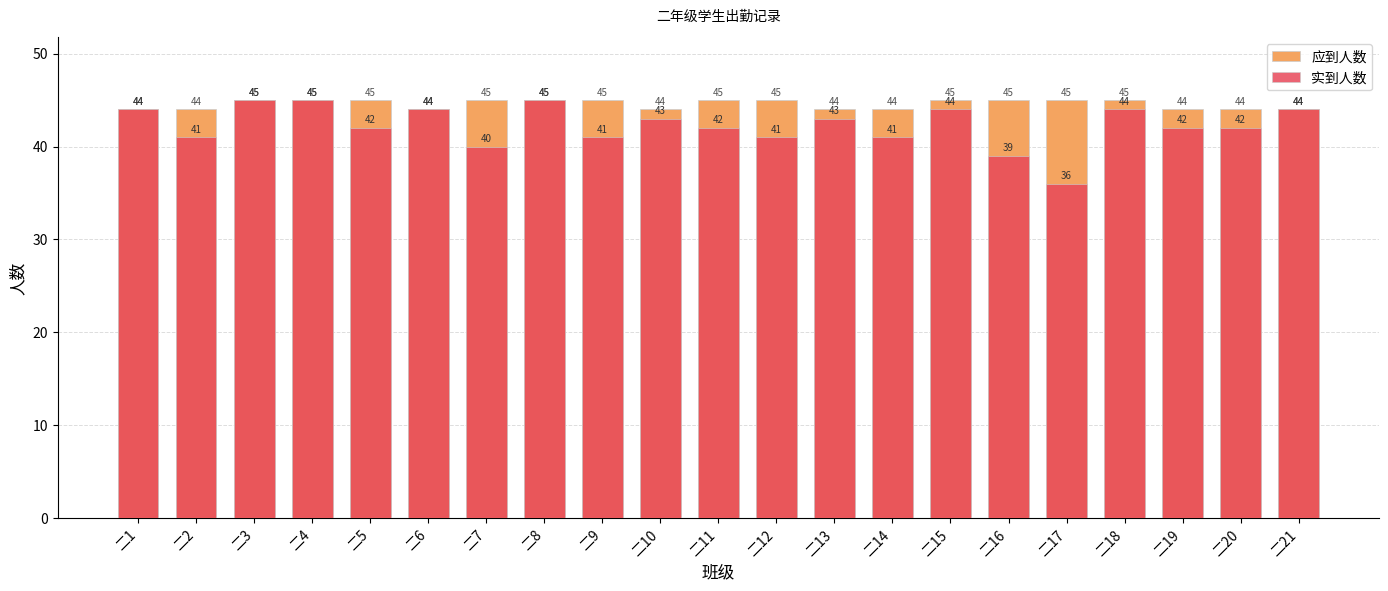

The 应到人数 series shows 69 at 二18. True or false?

False